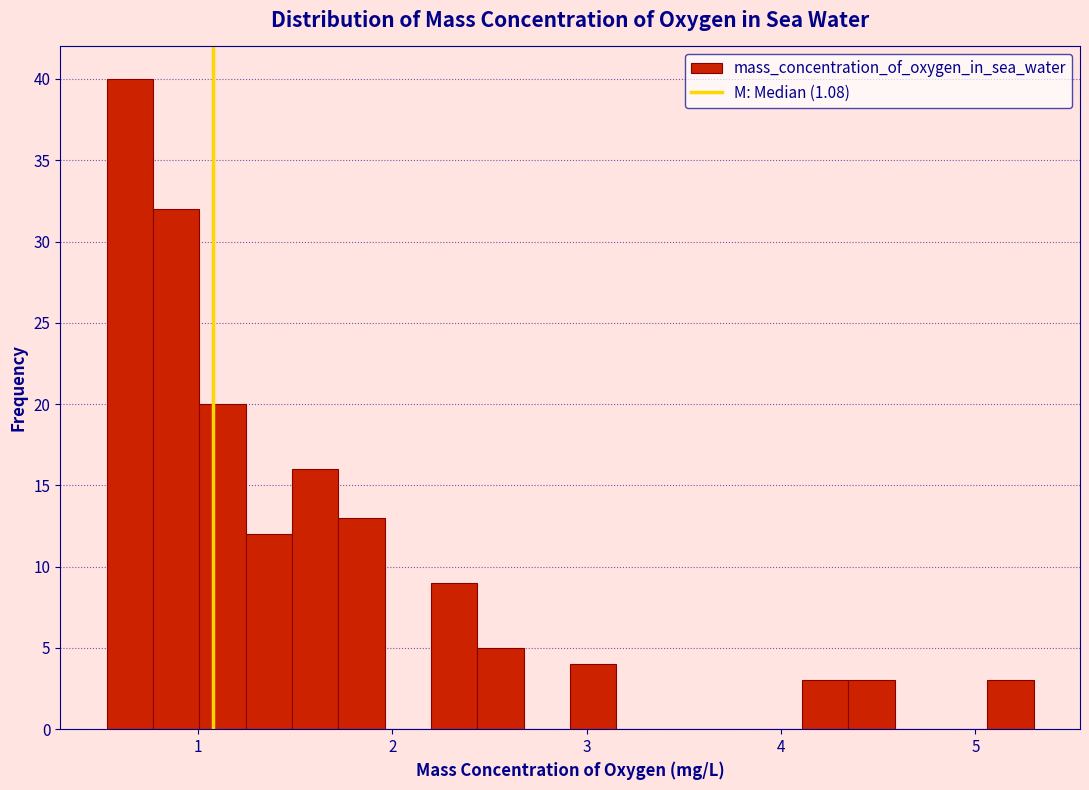

Around what value on the x-axis is the tallest bar? Give the approximate position of its centre, as read against the axis.

0.6